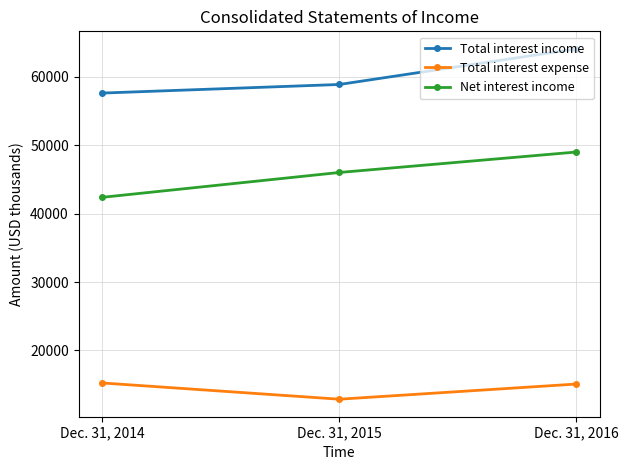

What is the spread (max minus min) of values at Dec. 31, 2016?

49007